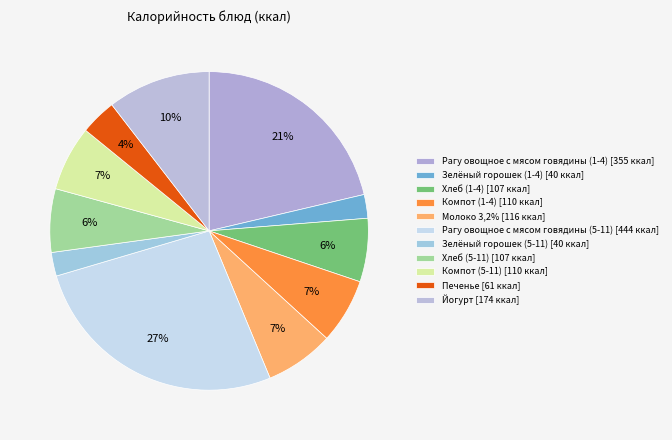

How many segments does this pie chart have?

11